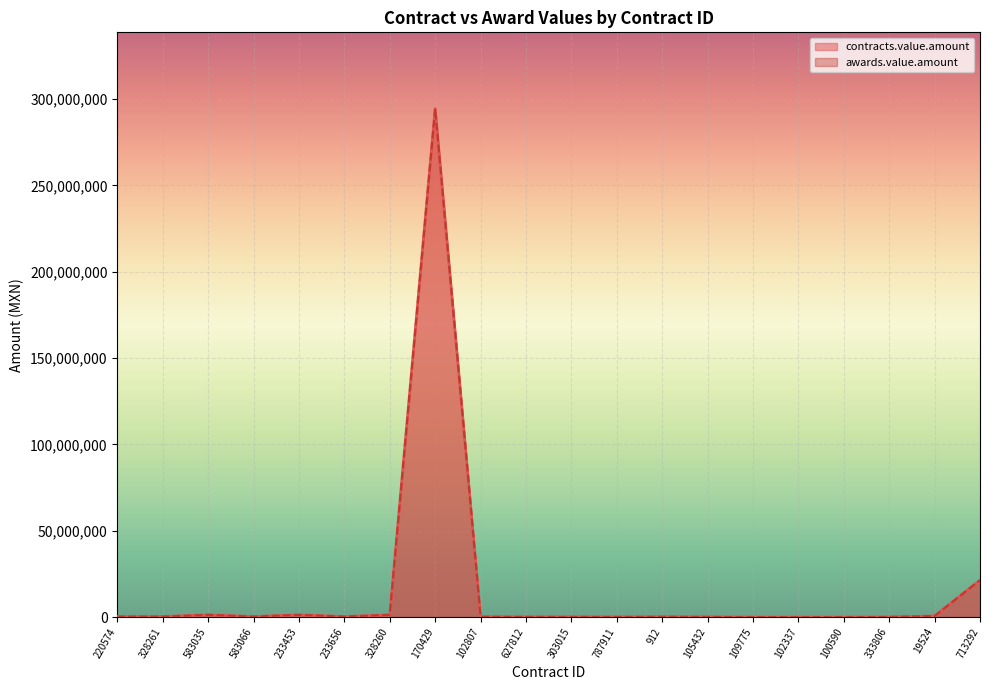

True or false: awards.value.amount has a value of 146160.0 at 102807.

False